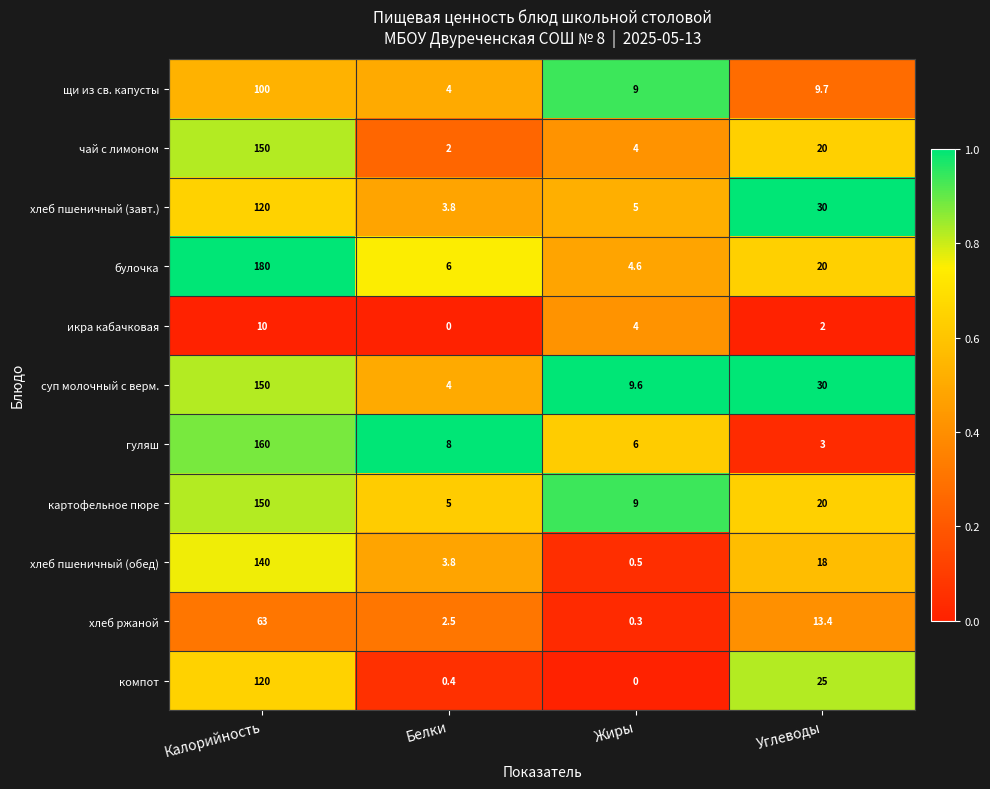

What is the approximate value of хлеб пшеничный (завт.) at Калорийность?

120.0